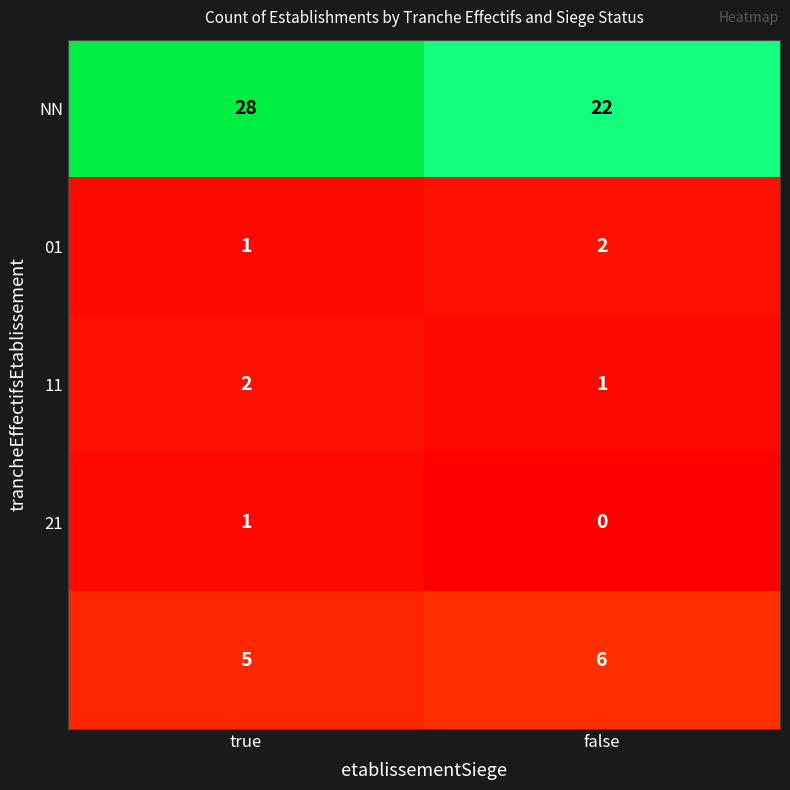

Which label corresponds to the largest value in the chart?

true